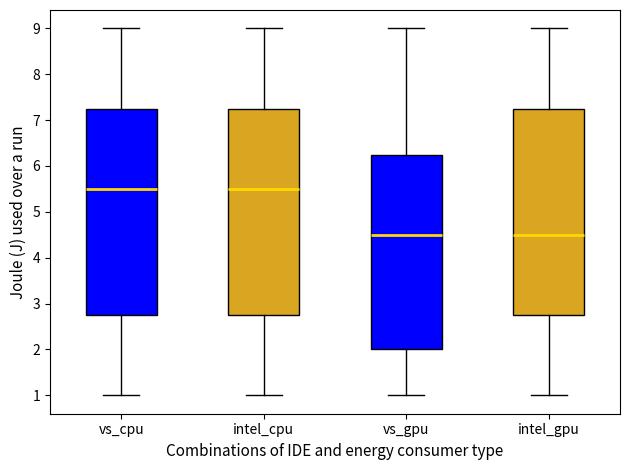

Reading left to right, transcribe this box plot: for each box, give where its median line is, the range the box spans, and where its two whiskers end, as read against the y-axis. The values are not printed on the chart, so give them approximately, as read against the axis.

vs_cpu: median 5.5, box 2.8 to 7.3, whiskers 1.0 to 9.0
intel_cpu: median 5.5, box 2.8 to 7.3, whiskers 1.0 to 9.0
vs_gpu: median 4.5, box 2.0 to 6.3, whiskers 1.0 to 9.0
intel_gpu: median 4.5, box 2.8 to 7.3, whiskers 1.0 to 9.0